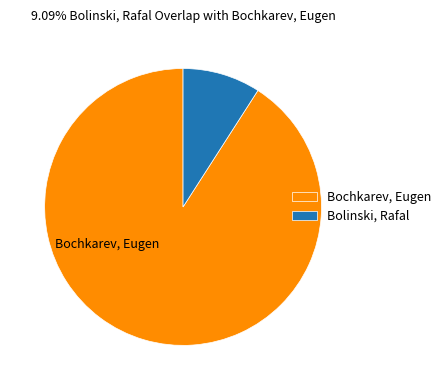

Between Bolinski, Rafal and Bochkarev, Eugen, which is larger?

Bochkarev, Eugen